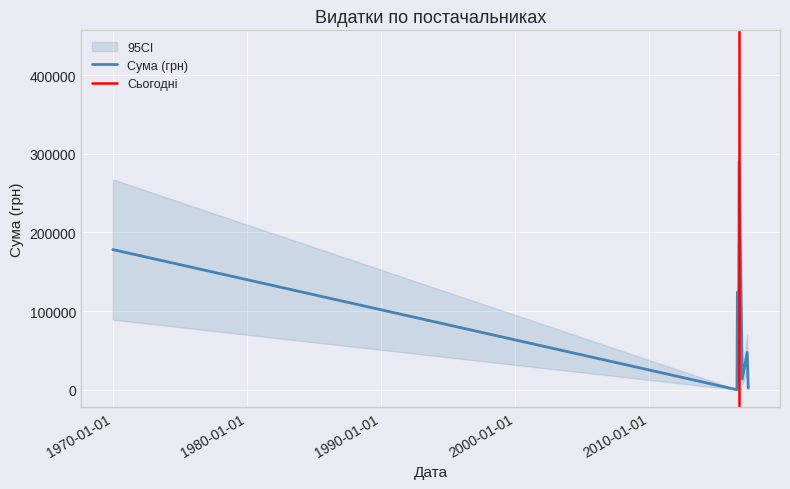

What is the value of the 27th point from the left?

1836.0